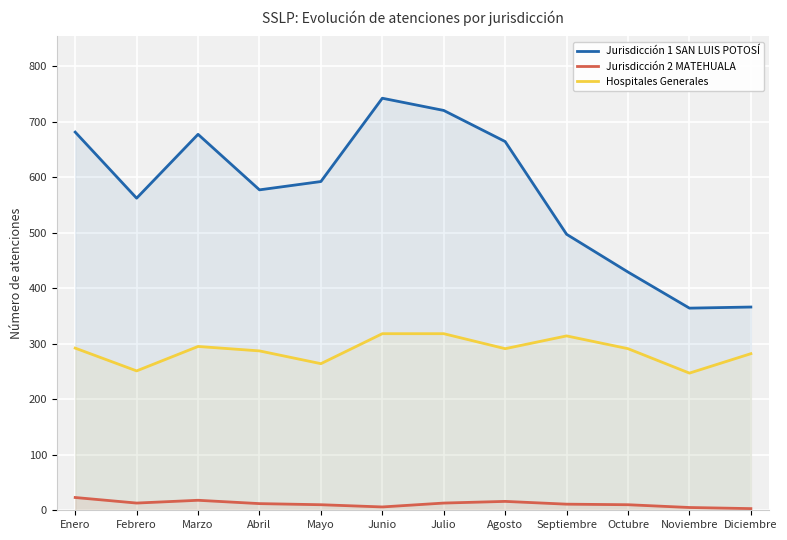

What is the sum of all Jurisdicción 2 MATEHUALA values?

140